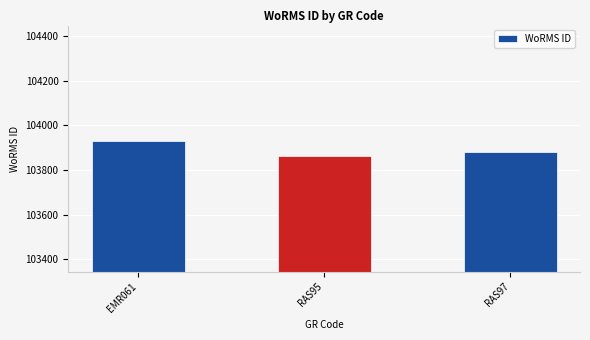

Does the chart contain stacked bars?

No